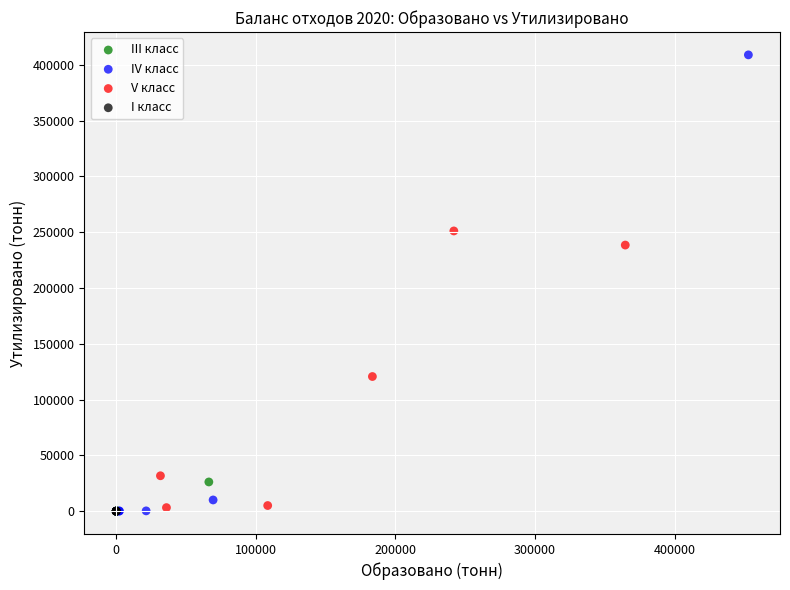

What are all the series names shown in the legend?

III класс, IV класс, V класс, I класс